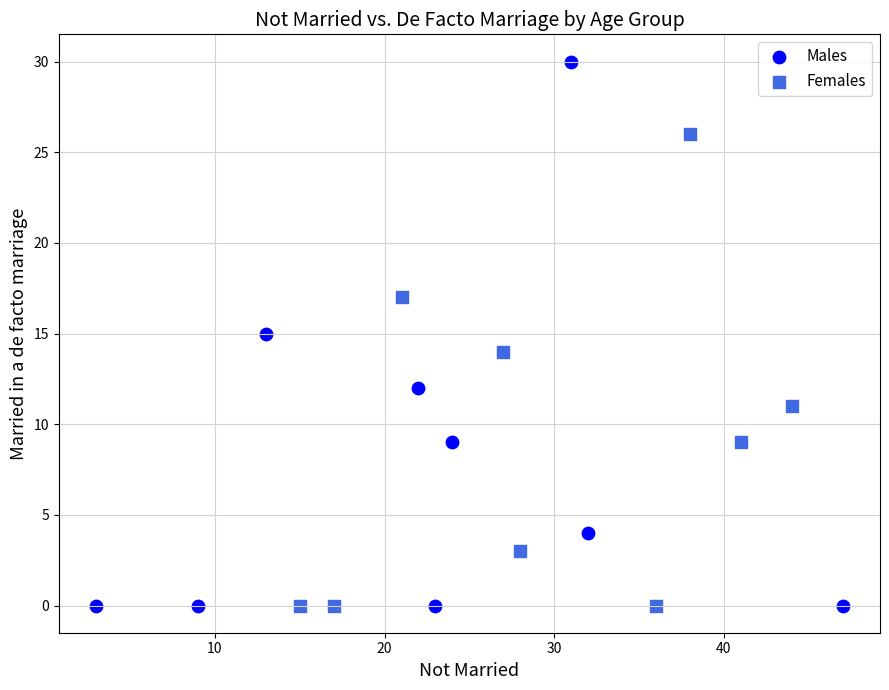

Which series contains the highest Y value?

Males